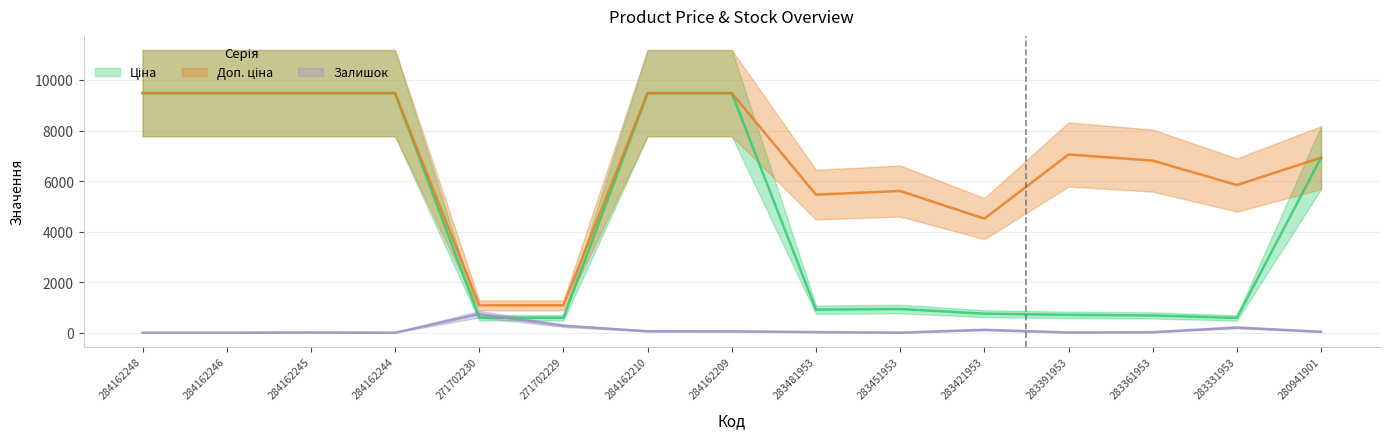

Between 284162210 and 284162209, which series saw the biggest shift?

Залишок